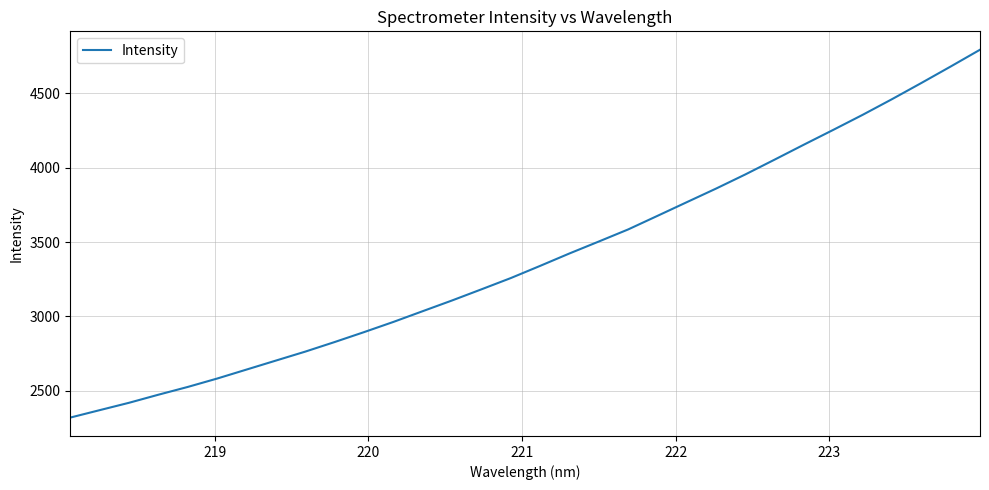

What is the smallest value displayed?

2320.7